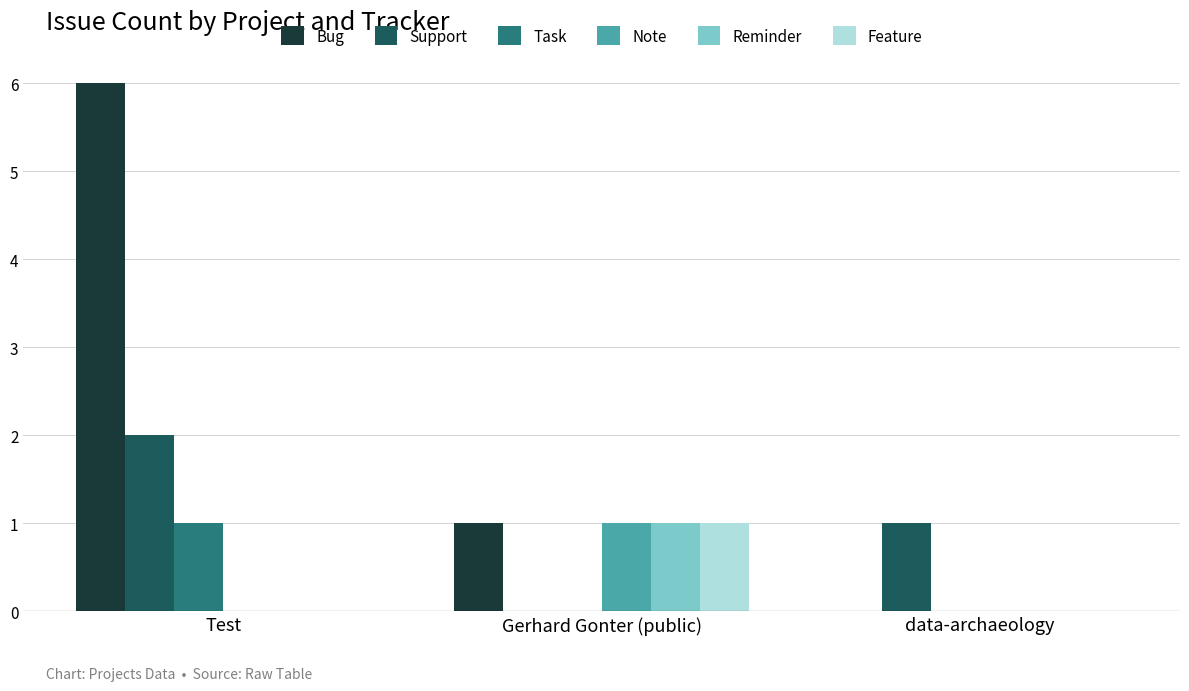

Reading right to left, extract all data points from this chart.

Bug: 0	1	6
Support: 1	0	2
Task: 0	0	1
Note: 0	1	0
Reminder: 0	1	0
Feature: 0	1	0